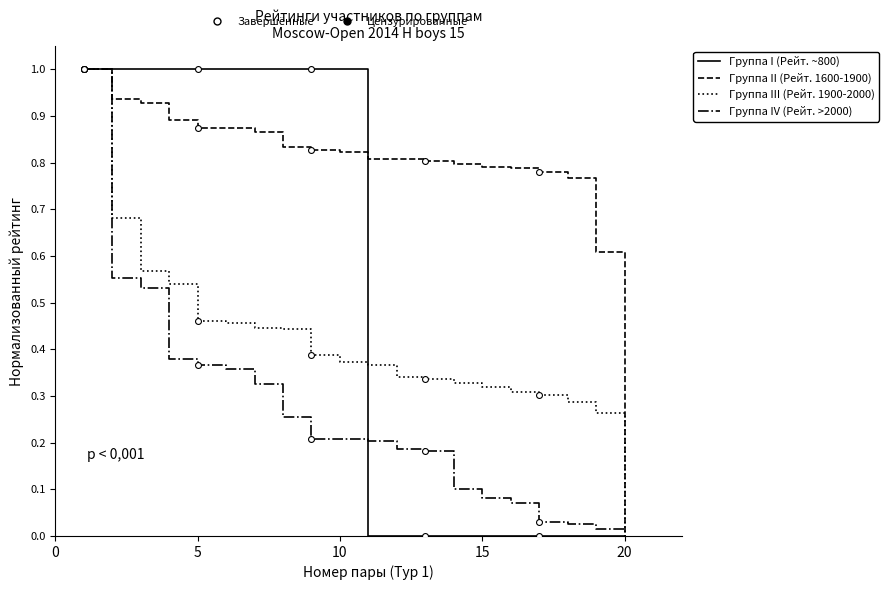

Which series has the largest total across all categories?

Группа II (Рейт. 1600-1900)